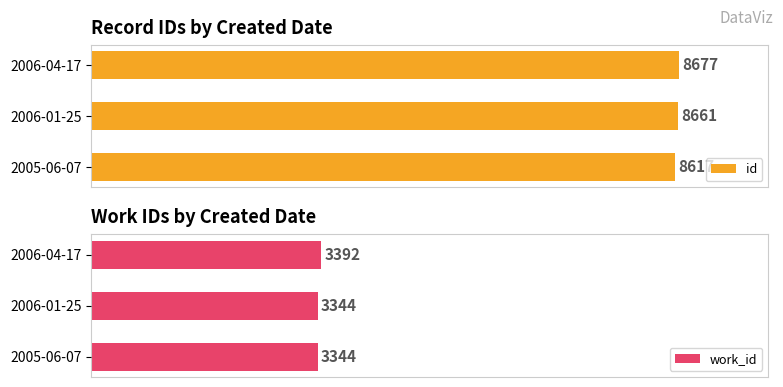

Are the bars grouped side by side (vs. stacked)?

Yes